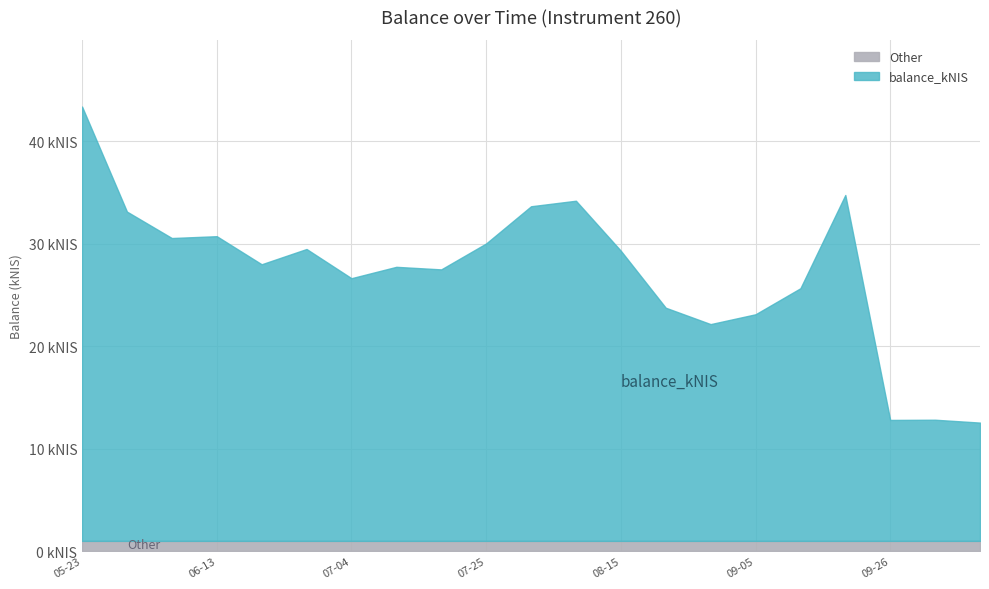

Reading left to right, extract all data points from this chart.

2024-05-23=43.4	2024-05-30=33.1	2024-06-06=30.6	2024-06-13=30.7	2024-06-20=28.0	2024-06-27=29.5	2024-07-04=26.6	2024-07-11=27.7	2024-07-18=27.5	2024-07-25=30.0	2024-08-01=33.6	2024-08-08=34.2	2024-08-15=29.3	2024-08-22=23.8	2024-08-29=22.1	2024-09-05=23.1	2024-09-12=25.6	2024-09-19=34.8	2024-09-26=12.8	2024-10-01=12.8	2024-10-10=12.5